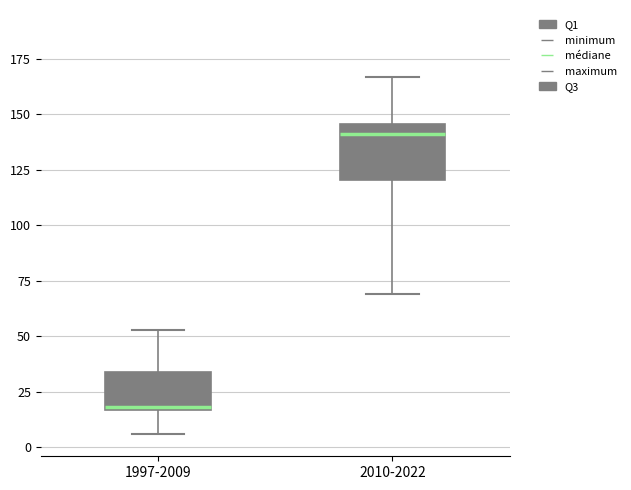

Reading left to right, read every box against the y-axis: the position of its median line, the range the box covers, and the ends of its whiskers. The values are not printed on the chart, so give them approximately, as read against the axis.

1997-2009: median 20, box 15 to 35, whiskers 5 to 55
2010-2022: median 140, box 120 to 145, whiskers 70 to 165